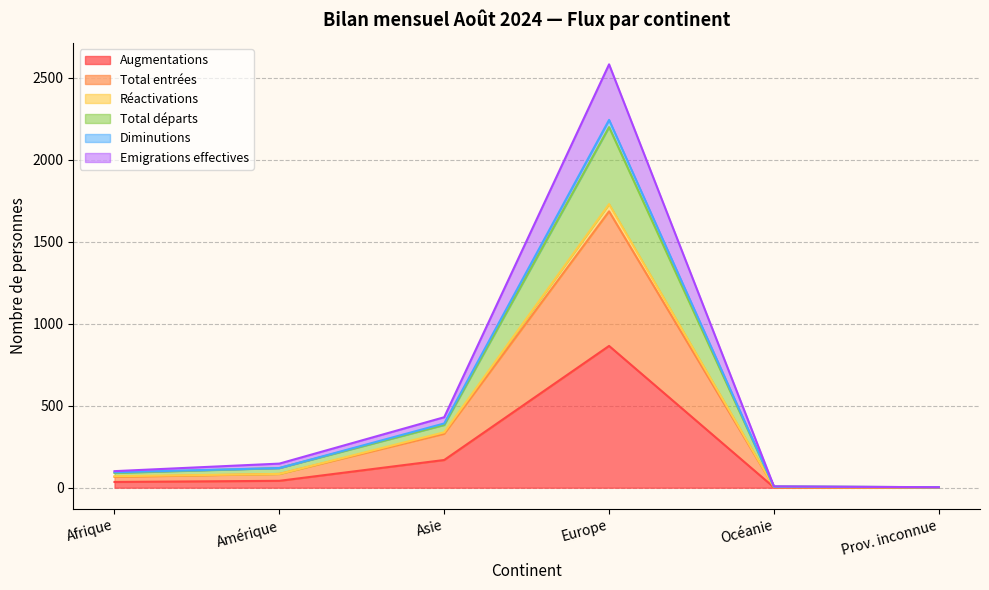

What is the difference between the maximum and minimum values in the Réactivations series?

1728